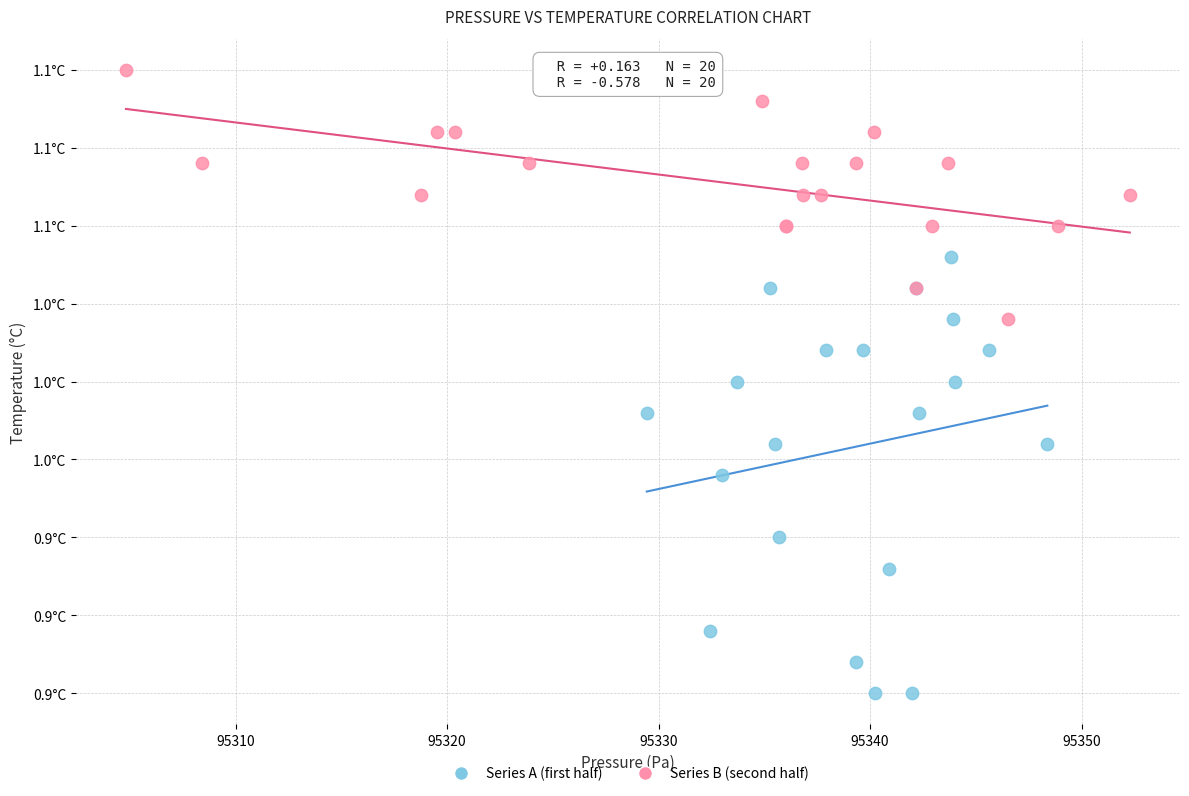

What are all the series names shown in the legend?

Series A (first half), Series B (second half)